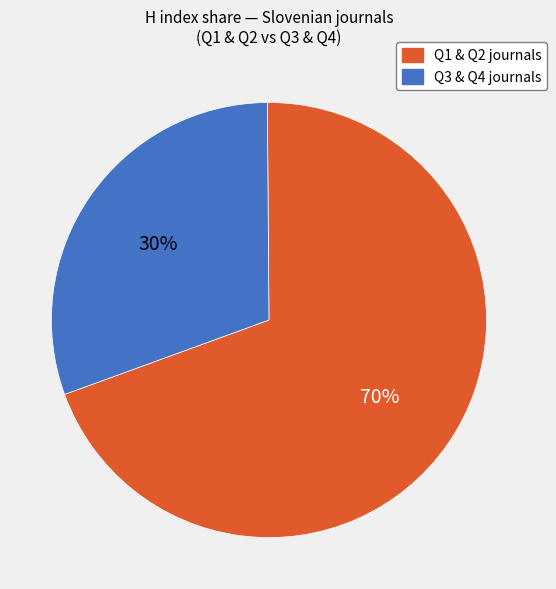

To the nearest percent, what is the average slice percentage?

50%